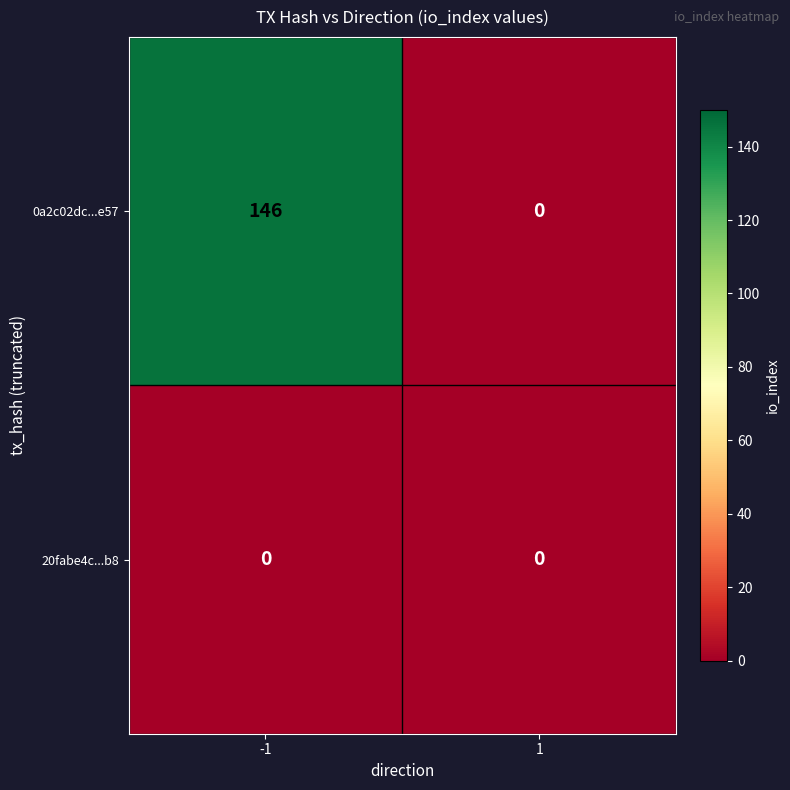

Read the 0a2c02dc...e57 value at -1, to the nearest 10.

150